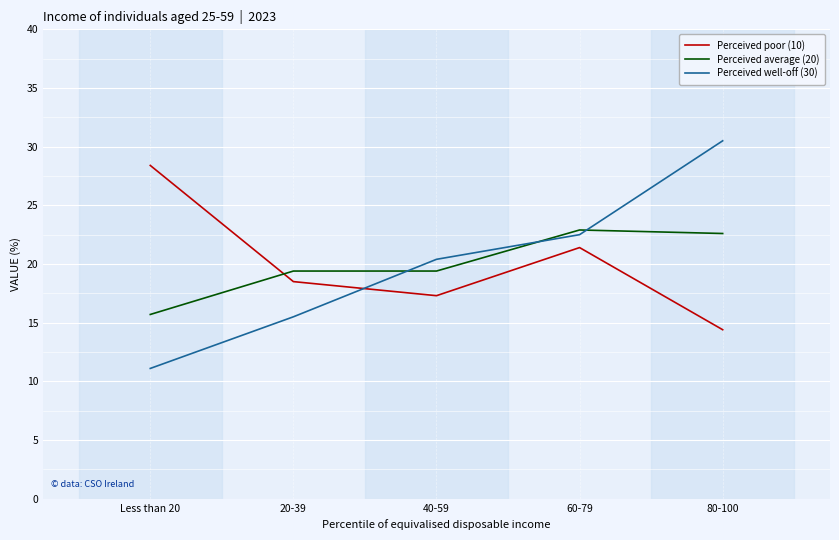

Is this an area chart (filled region under the line)?

No